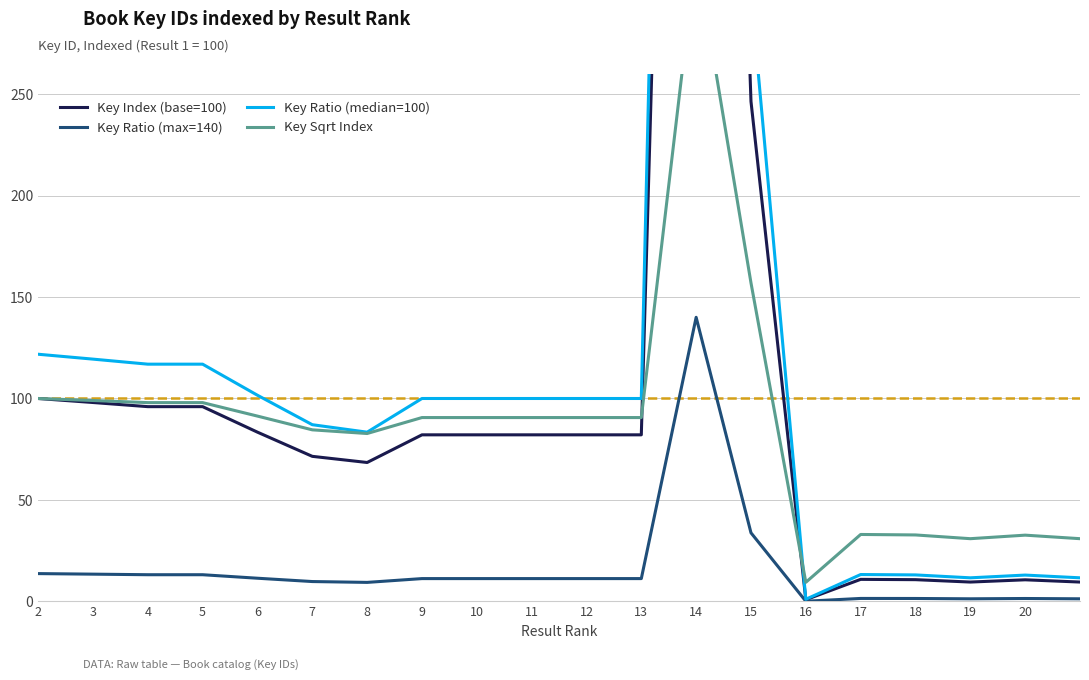

Is it true that Key Ratio (max=140) equals 1.3 at 19?

True